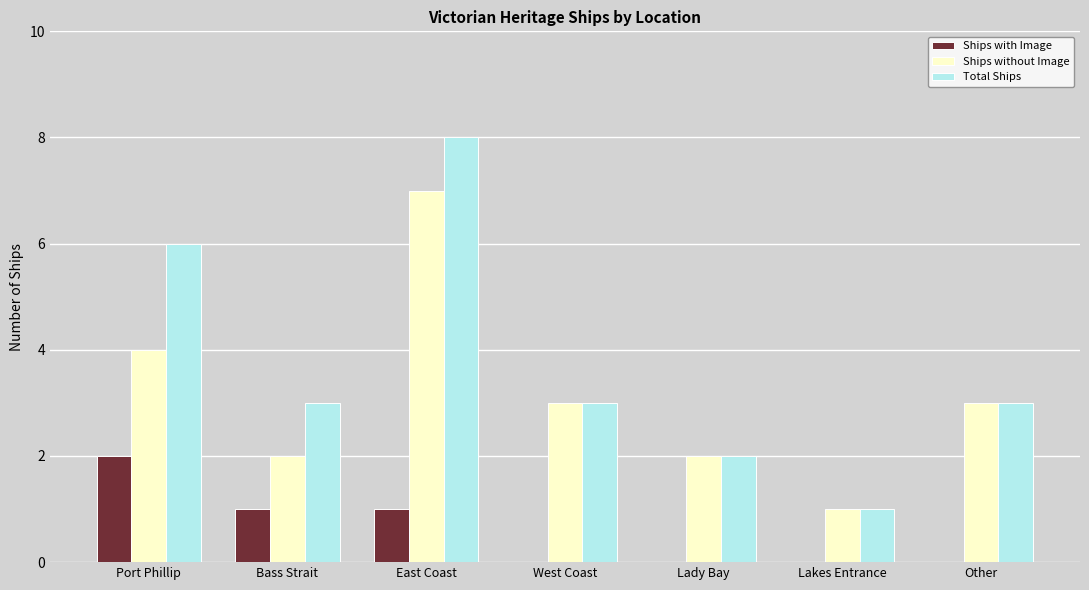

Reading left to right, what are all the values shown in this chart?

Ships with Image: Port Phillip=2	Bass Strait=1	East Coast=1	West Coast=0	Lady Bay=0	Lakes Entrance=0	Other=0
Ships without Image: Port Phillip=4	Bass Strait=2	East Coast=7	West Coast=3	Lady Bay=2	Lakes Entrance=1	Other=3
Total Ships: Port Phillip=6	Bass Strait=3	East Coast=8	West Coast=3	Lady Bay=2	Lakes Entrance=1	Other=3